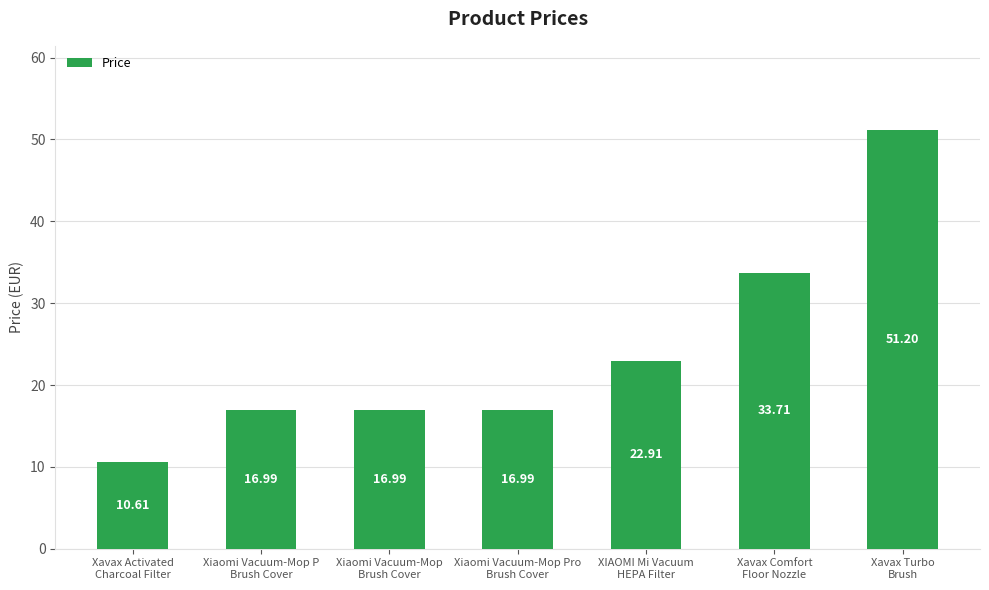

Is it true that the value at Xavax Activated
Charcoal Filter is 17.1?

False